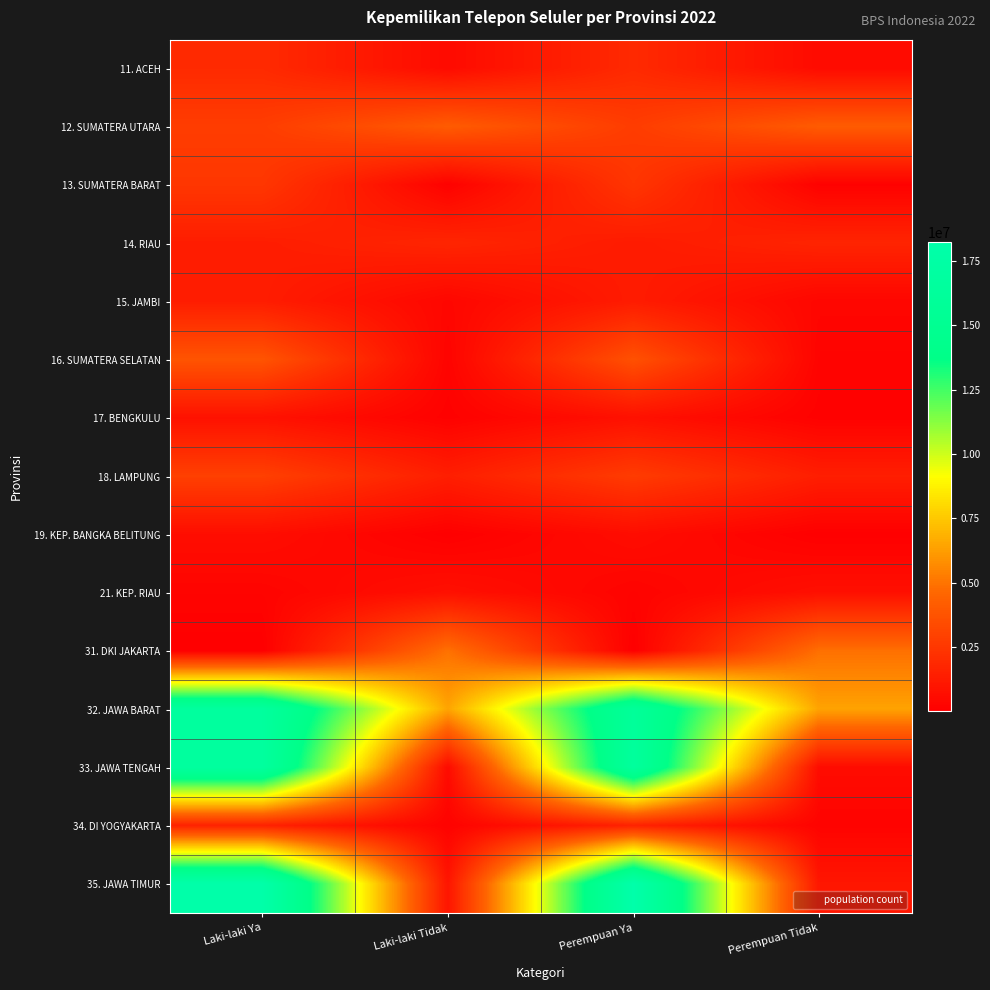

Which label corresponds to the smallest value in the chart?

Laki-laki Ya